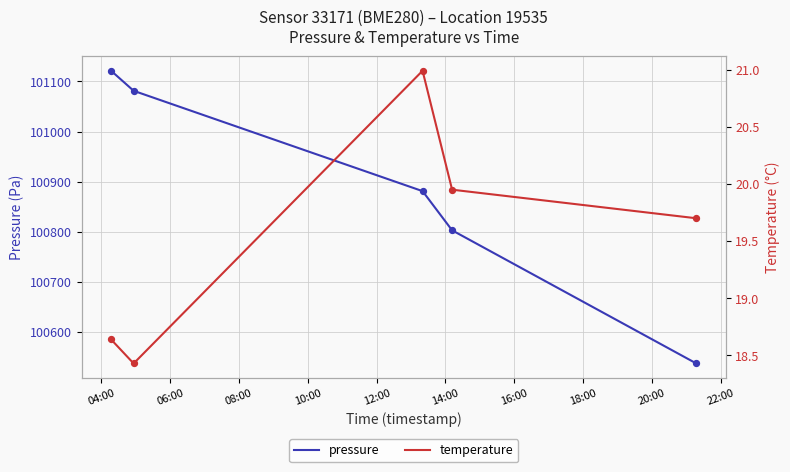

Which series has the widest spread of Y values?

pressure